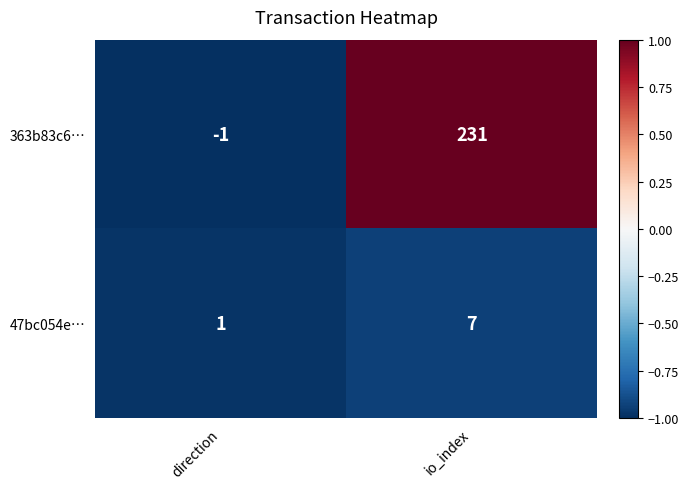

Read the 47bc054e… value at io_index.

7